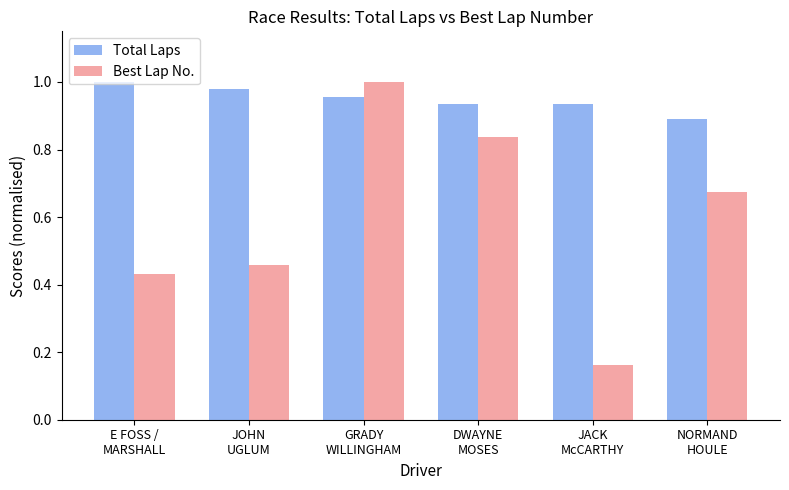

Which series changed the most between JOHN
UGLUM and NORMAND
HOULE?

Best Lap No.